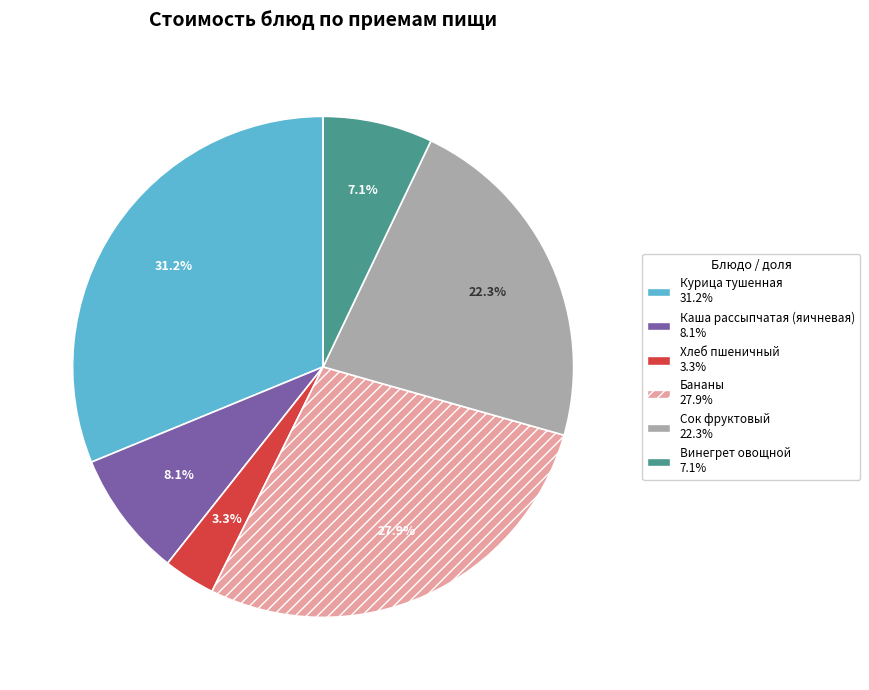

To the nearest percent, what percentage of the pie is Бананы?

28%